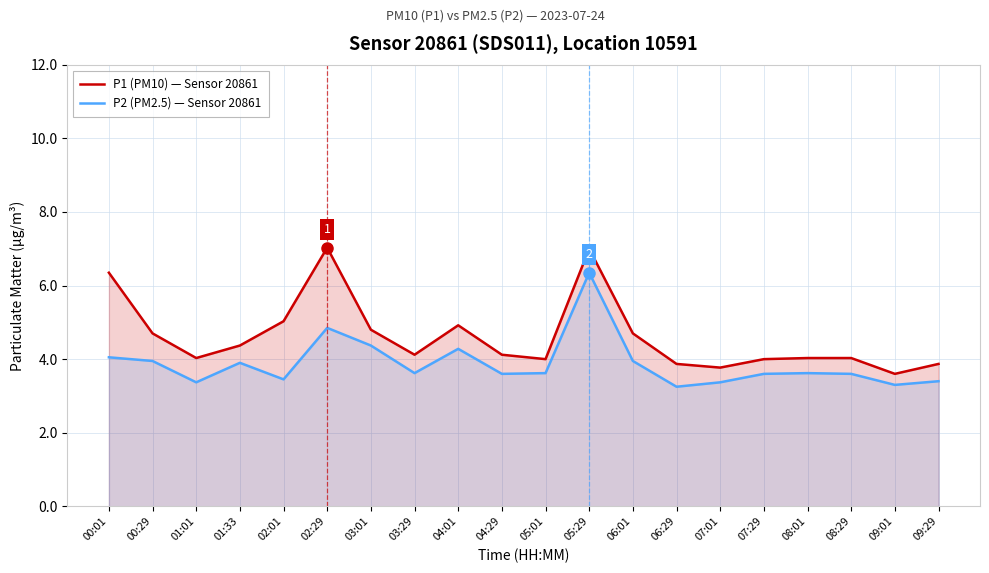

What is the sum of the P2 (PM2.5) — Sensor 20861 values at 03:01 and 05:29?

10.7